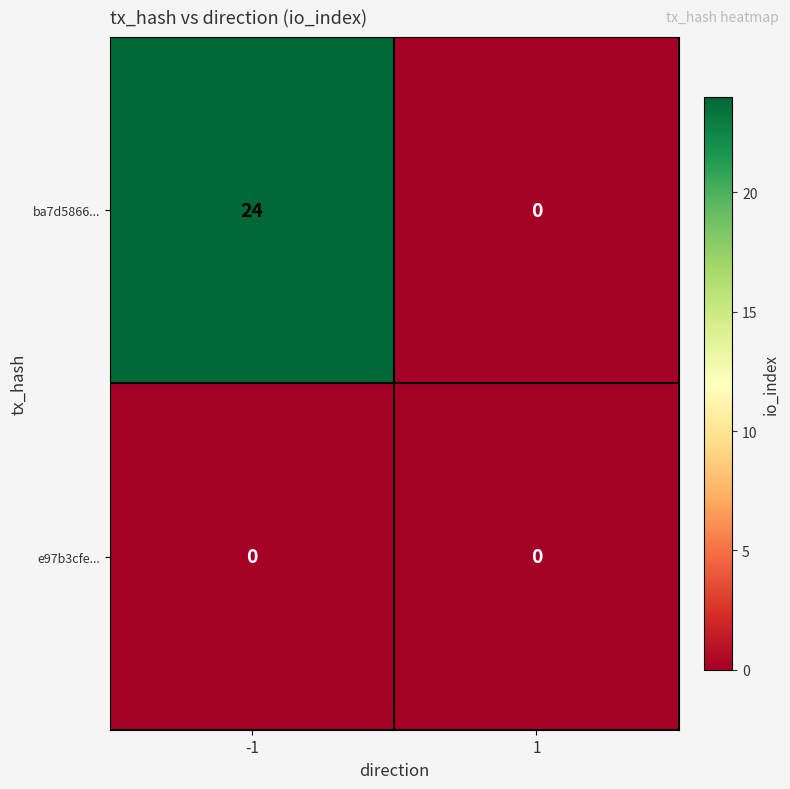

True or false: e97b3cfe... has a value of 0 at 1.

True